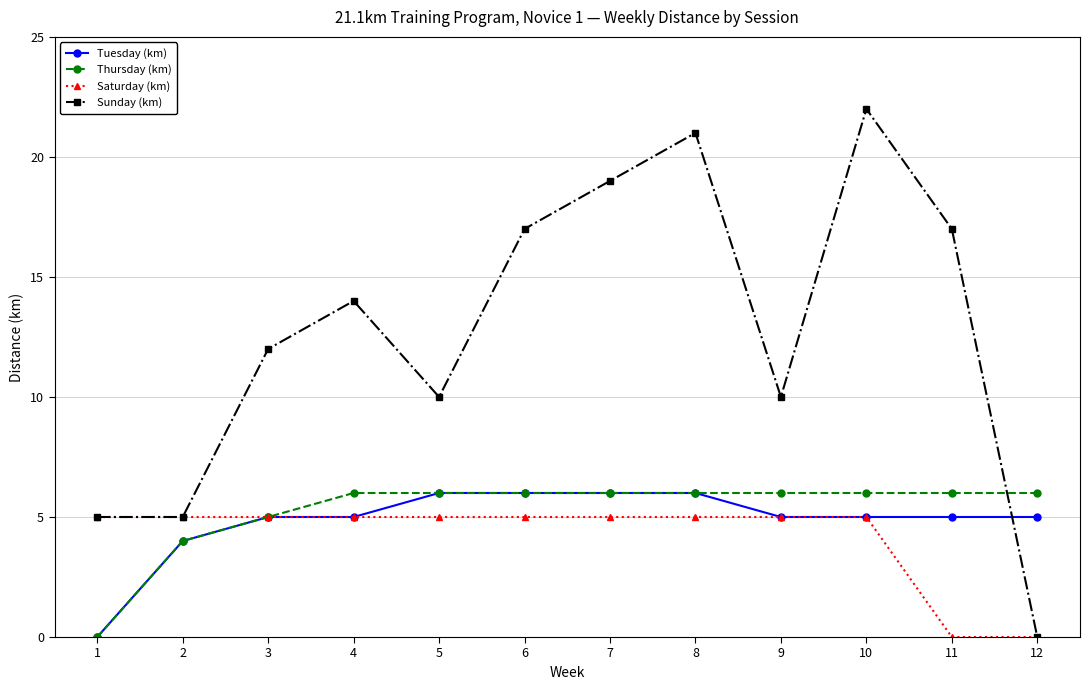

What is the difference between the maximum and minimum values in the Saturday (km) series?

5